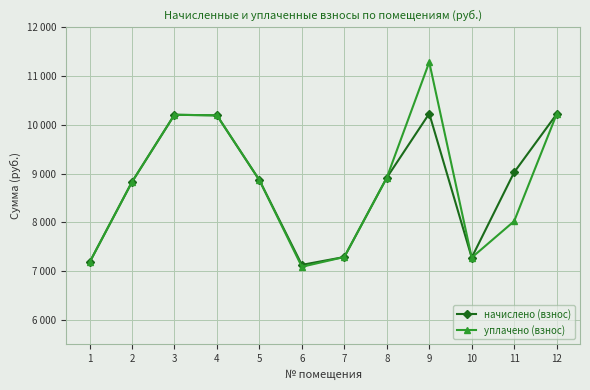

What is the average value of the уплачено (взнос) series?

8783.0